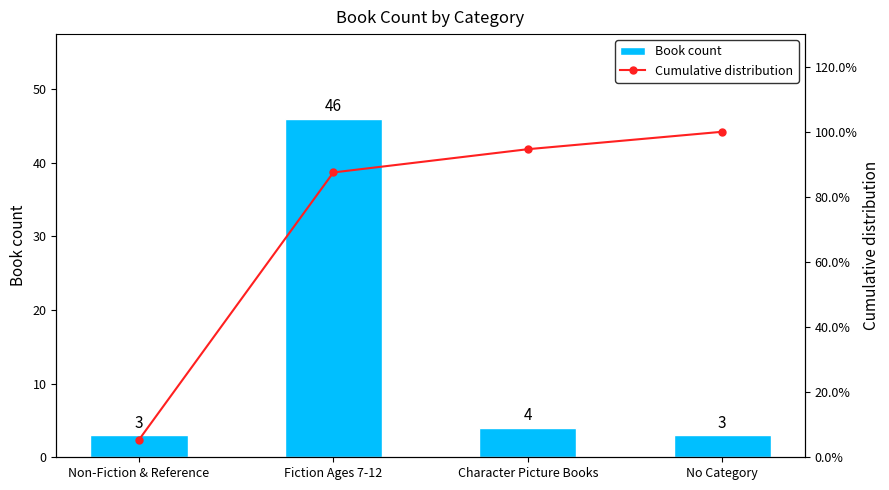

What is the average value of the Cumulative distribution series?

71.9